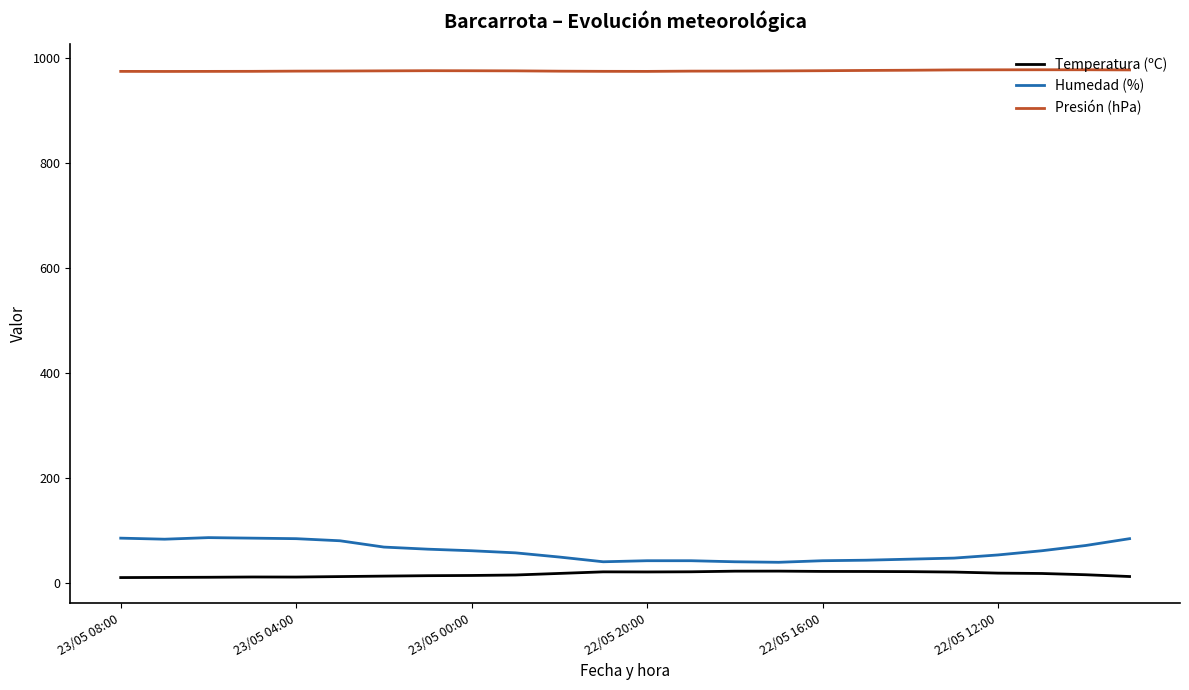

Which series has the widest spread of values?

Humedad (%)